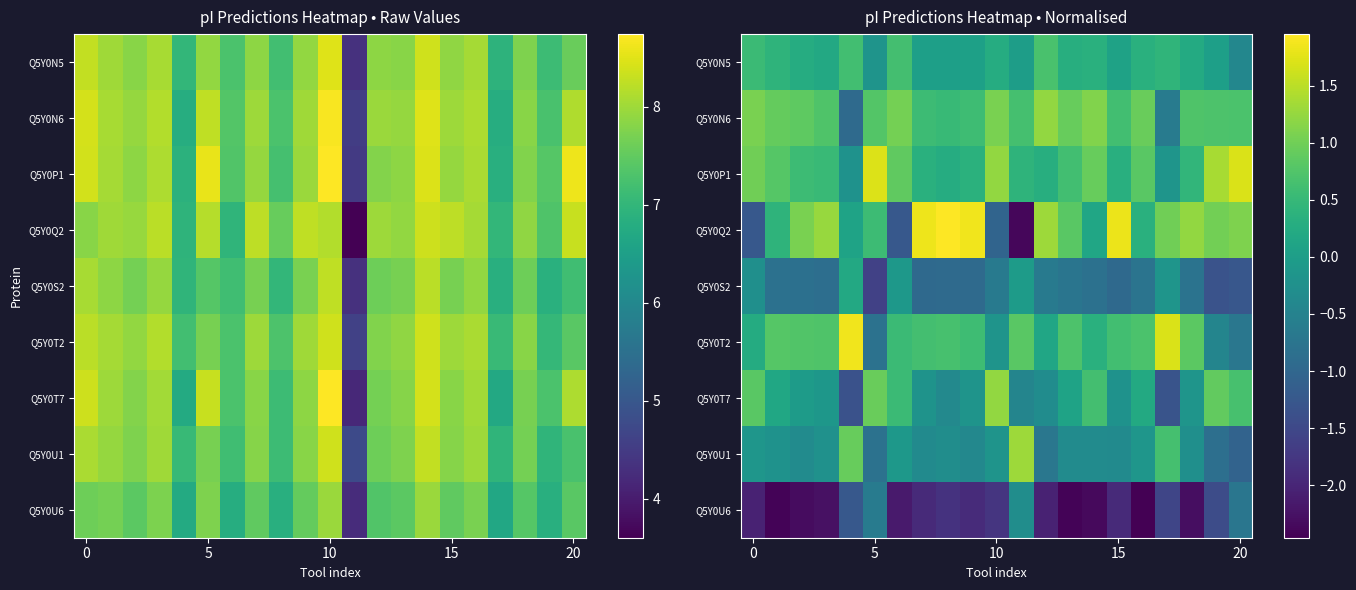

Read the Q5Y0Q2 value at 15.

1.8